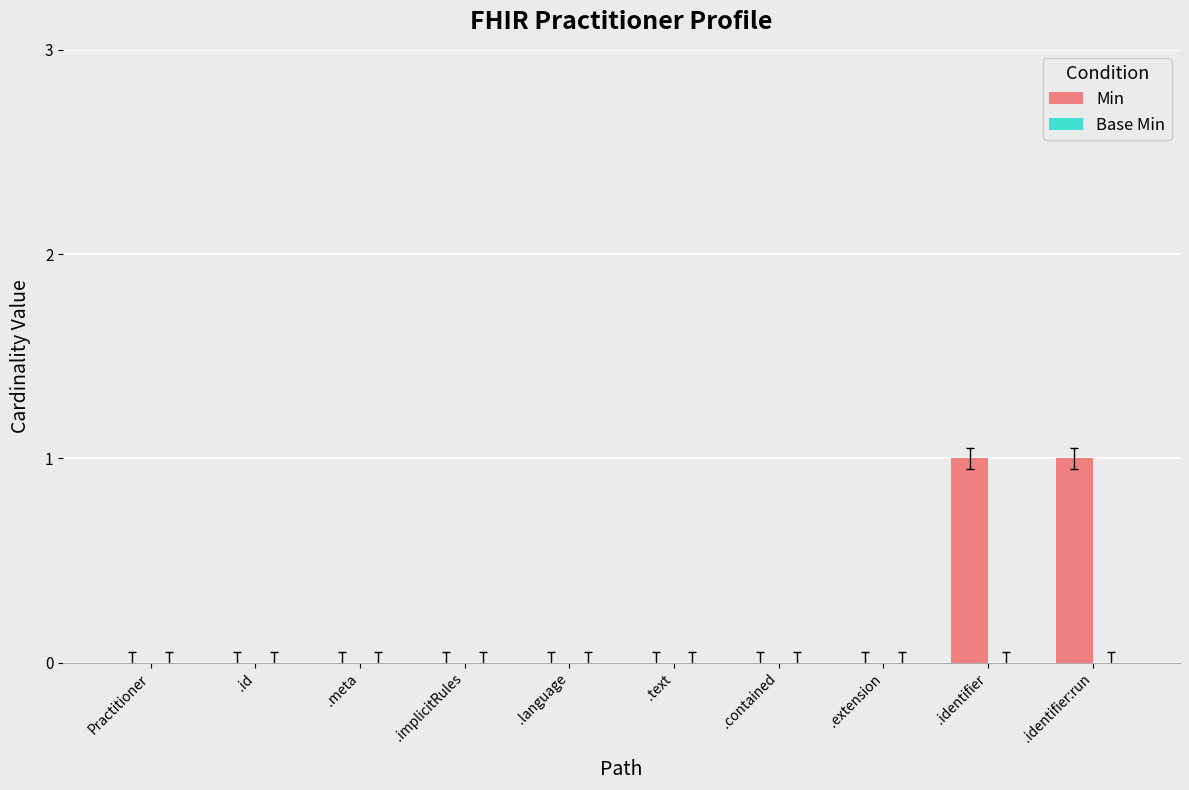

Reading left to right, what are all the values shown in this chart?

Practitioner=0	.id=0	.meta=0	.implicitRules=0	.language=0	.text=0	.contained=0	.extension=0	.identifier=1	.identifier:run=1